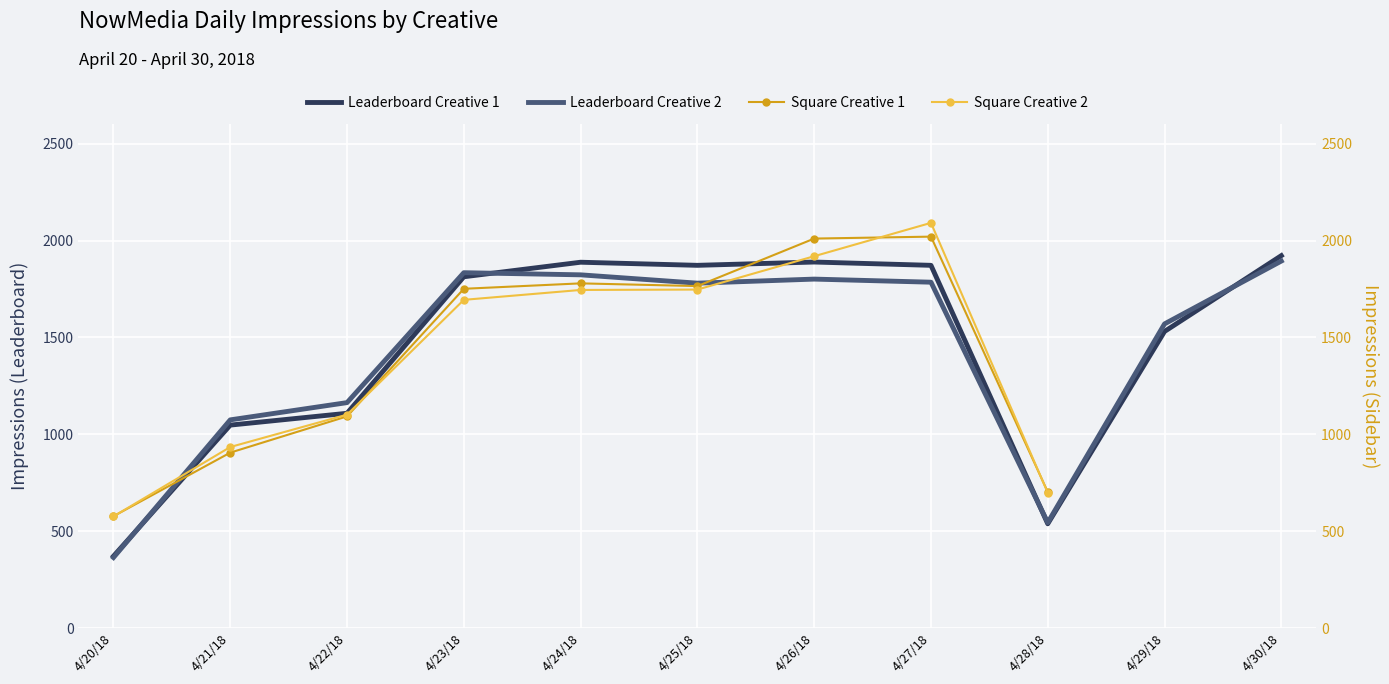

In Leaderboard Creative 1, how many points are higher than both neighbors (excluding endpoints)?

2